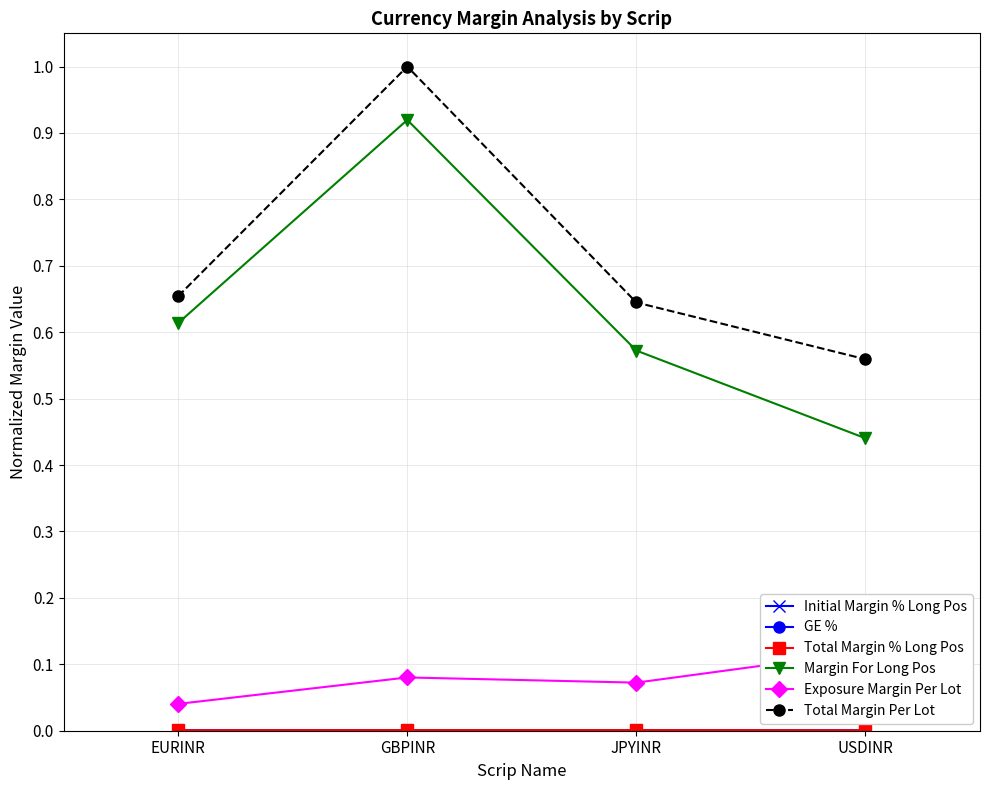

The Margin For Long Pos series shows 0.1 at EURINR. True or false?

False